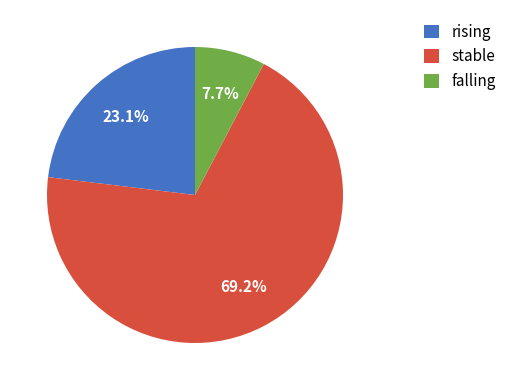

To the nearest percent, what is the difference between the largest and smallest slice percentages?

62%